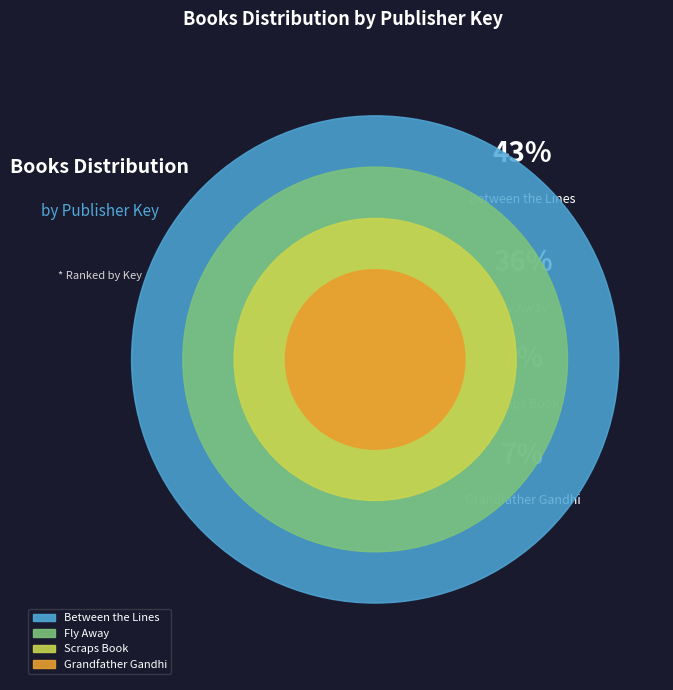

To the nearest percent, what portion does Grandfather Gandhi represent?

7%